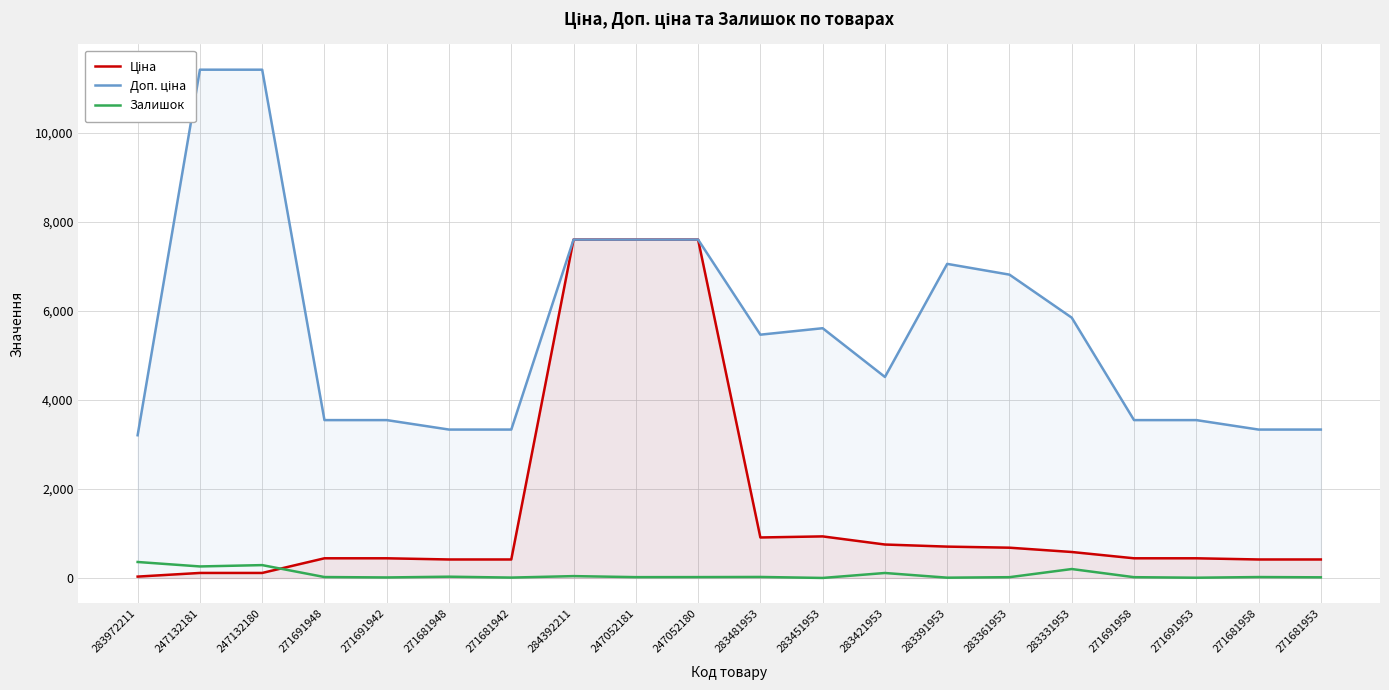

Count the number of categories in the chart.

20